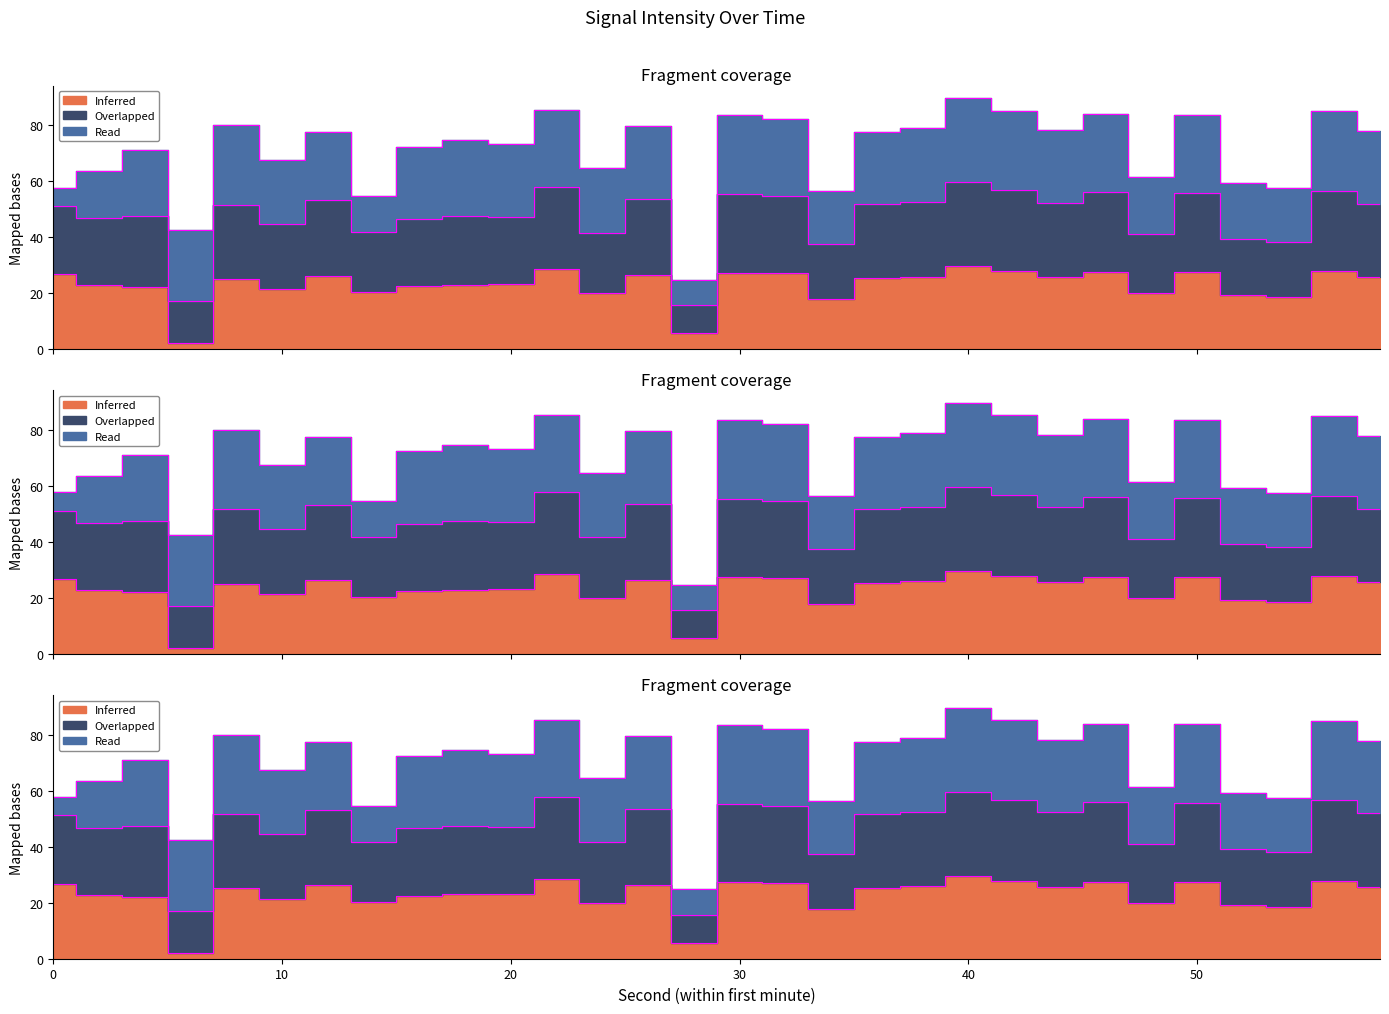

What is the value of the Inferred point at the 18th from the left?

17.9